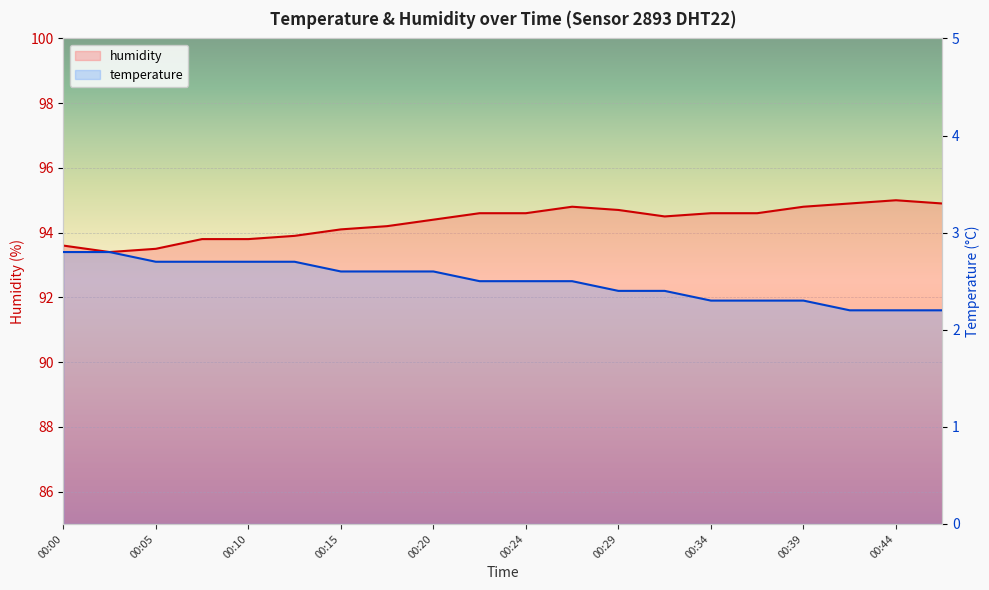

At 00:27, list the series in order from smallest to largest.

temperature, humidity